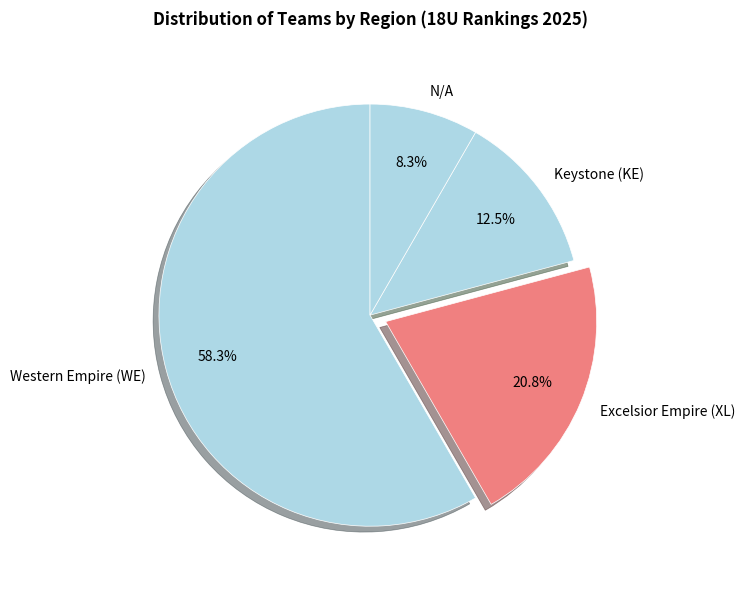

To the nearest percent, what is the difference between the largest and smallest slice percentages?

50%